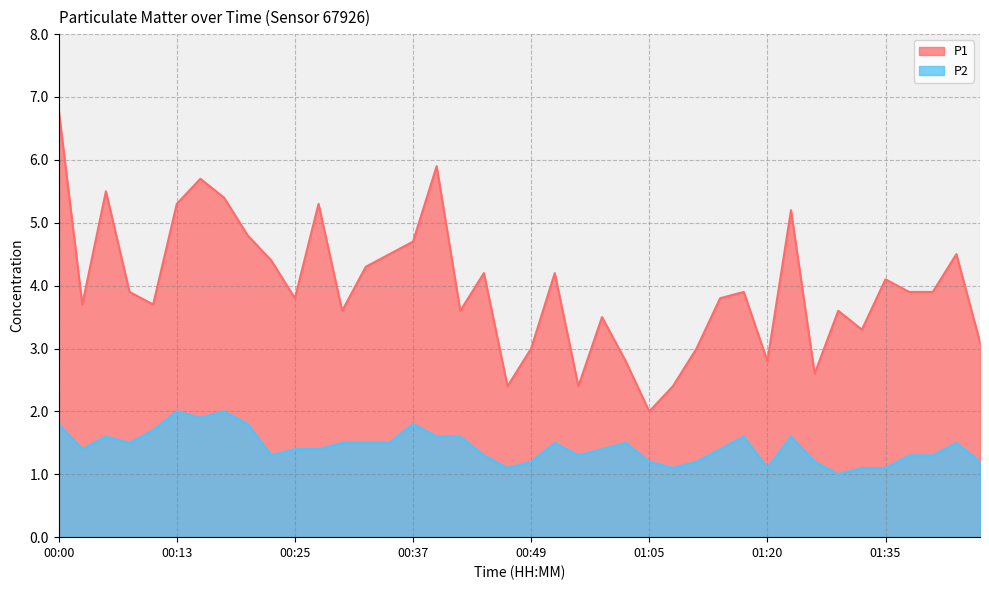

True or false: P2 has a value of 0.6 at 00:47.

False